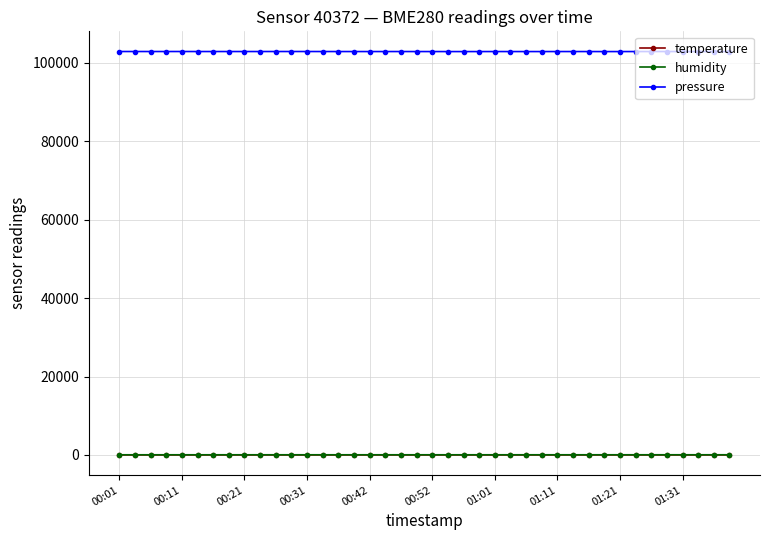

True or false: pressure and humidity cross at least once.

False